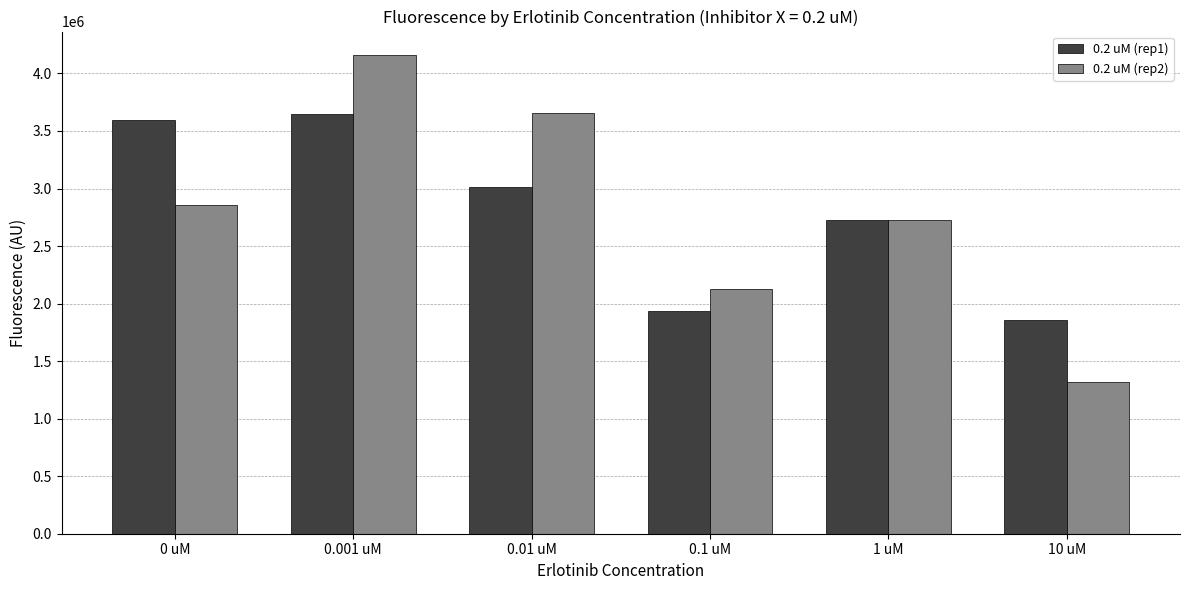

How many data points does each series have?

6